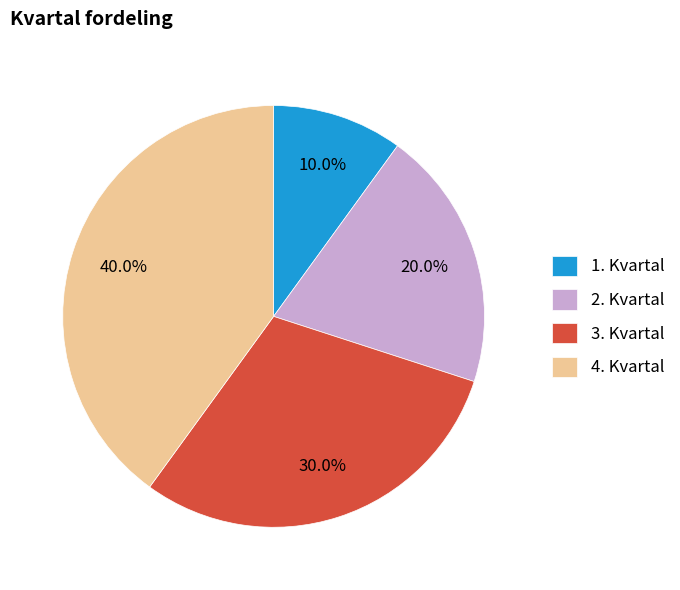

Rank the categories by value from lowest to highest.

1. Kvartal, 2. Kvartal, 3. Kvartal, 4. Kvartal